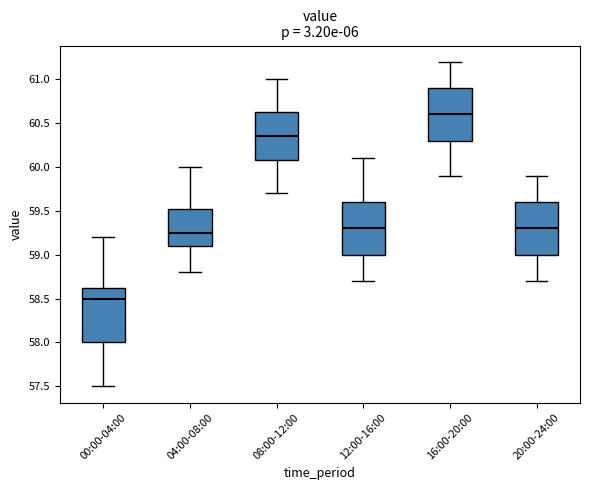

Reading left to right, transcribe this box plot: for each box, give where its median line is, the range the box spans, and where its two whiskers end, as read against the y-axis. The values are not printed on the chart, so give them approximately, as read against the axis.

00:00-04:00: median 58.50, box 58.00 to 58.65, whiskers 57.50 to 59.20
04:00-08:00: median 59.25, box 59.10 to 59.55, whiskers 58.80 to 60.00
08:00-12:00: median 60.35, box 60.10 to 60.65, whiskers 59.70 to 61.00
12:00-16:00: median 59.30, box 59.00 to 59.60, whiskers 58.70 to 60.10
16:00-20:00: median 60.60, box 60.30 to 60.90, whiskers 59.90 to 61.20
20:00-24:00: median 59.30, box 59.00 to 59.60, whiskers 58.70 to 59.90